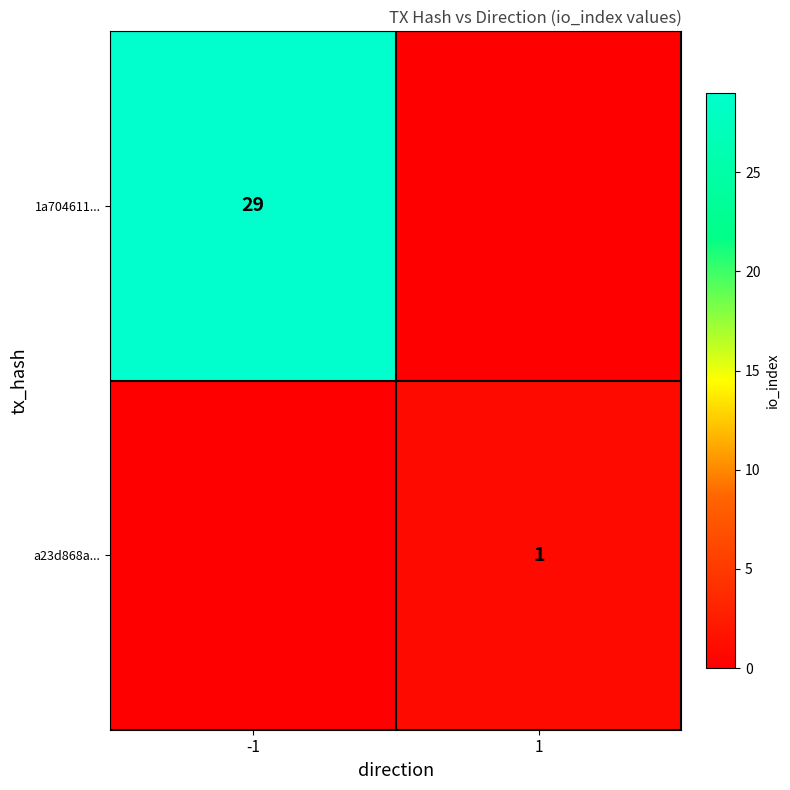

Is it true that 1a704611... equals 42 at -1?

False